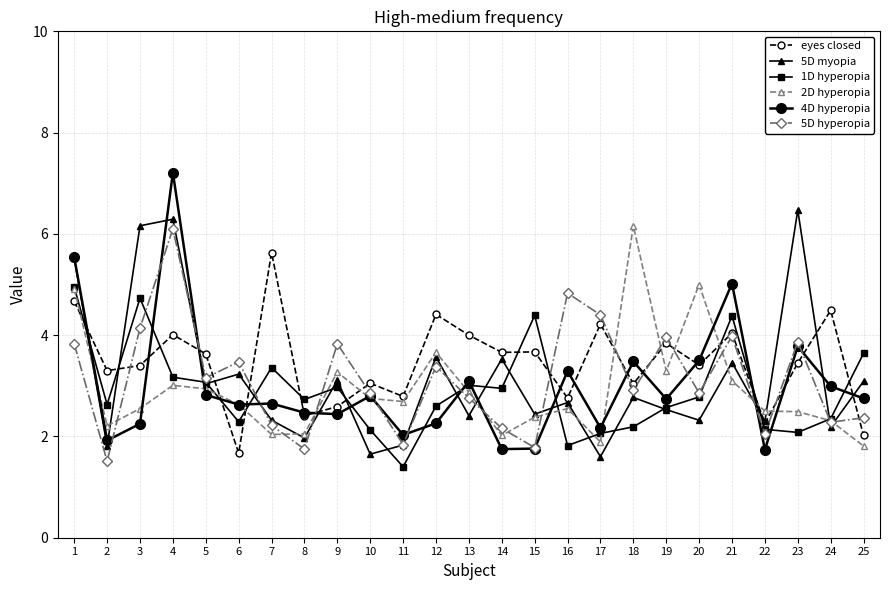

The 1D hyperopia series shows 2.2 at 18. True or false?

True